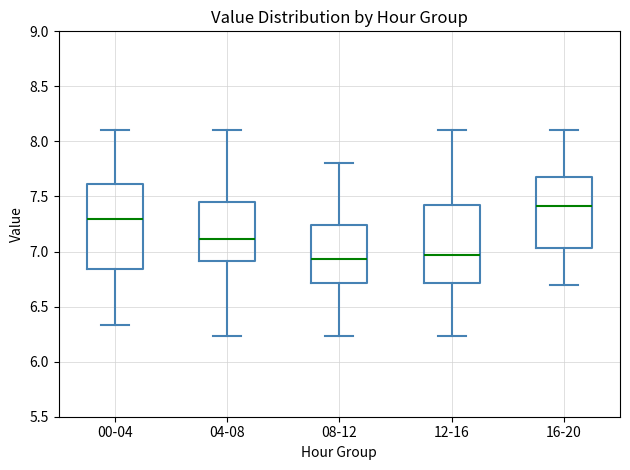

Reading left to right, transcribe this box plot: for each box, give where its median line is, the range the box spans, and where its two whiskers end, as read against the y-axis. The values are not printed on the chart, so give them approximately, as read against the axis.

00-04: median 7.30, box 6.85 to 7.60, whiskers 6.35 to 8.10
04-08: median 7.10, box 6.90 to 7.45, whiskers 6.25 to 8.10
08-12: median 6.95, box 6.70 to 7.25, whiskers 6.25 to 7.80
12-16: median 6.95, box 6.70 to 7.45, whiskers 6.25 to 8.10
16-20: median 7.40, box 7.05 to 7.70, whiskers 6.70 to 8.10